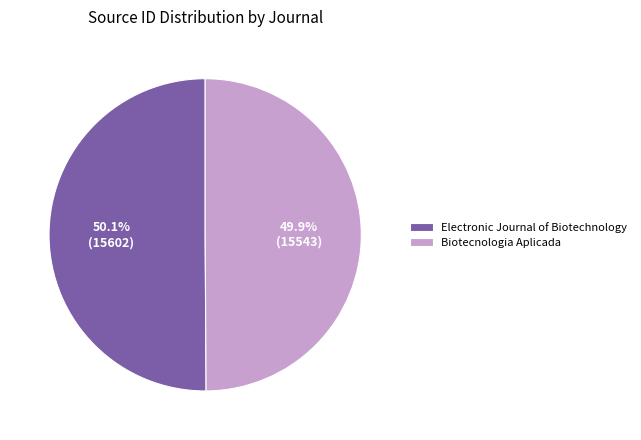

What percentage do Electronic Journal of Biotechnology and Biotecnologia Aplicada together represent?

100.0%